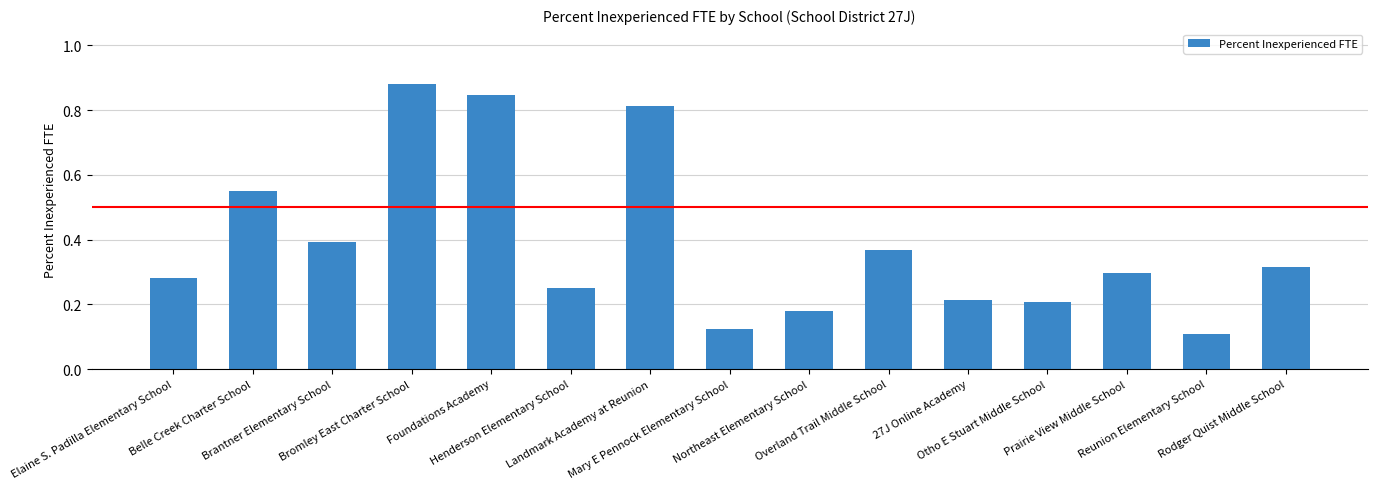

What is the sum of all values?

5.8